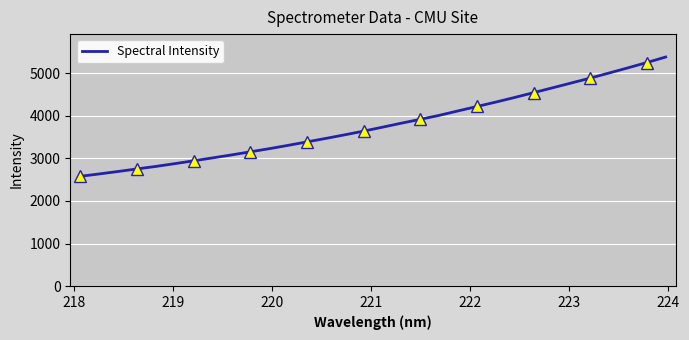

How many values exceed 3731?

16